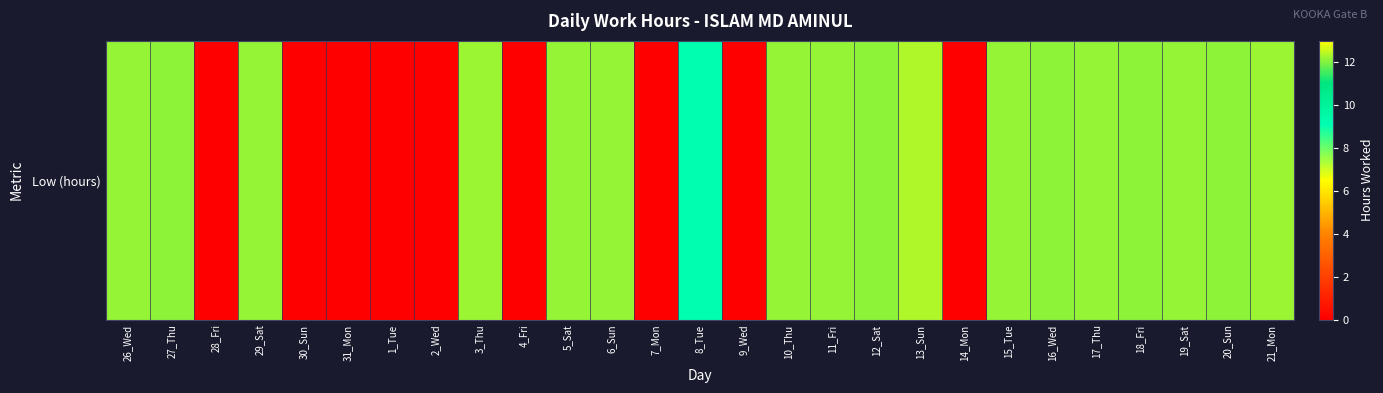

Reading left to right, list all the values displayed in this chart.

26_Wed=12.1	27_Thu=12.1	28_Fri=0.0	29_Sat=12.1	30_Sun=0.0	31_Mon=0.0	1_Tue=0.0	2_Wed=0.0	3_Thu=12.2	4_Fri=0.0	5_Sat=12.2	6_Sun=12.1	7_Mon=0.0	8_Tue=9.2	9_Wed=0.0	10_Thu=12.2	11_Fri=12.1	12_Sat=12.1	13_Sun=12.4	14_Mon=0.0	15_Tue=12.2	16_Wed=12.1	17_Thu=12.2	18_Fri=12.1	19_Sat=12.2	20_Sun=12.1	21_Mon=12.2